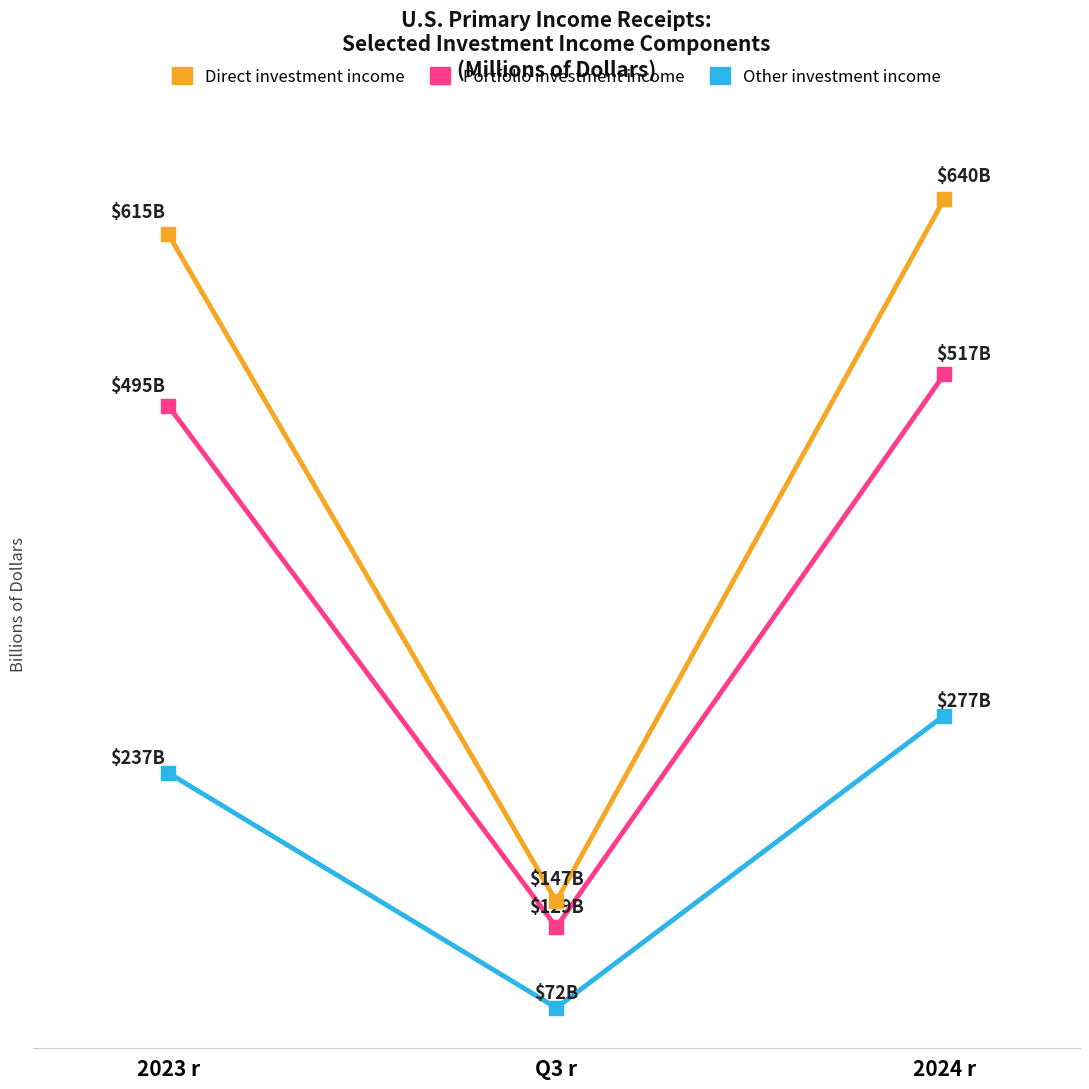

Does the chart display data point markers on the line(s)?

No